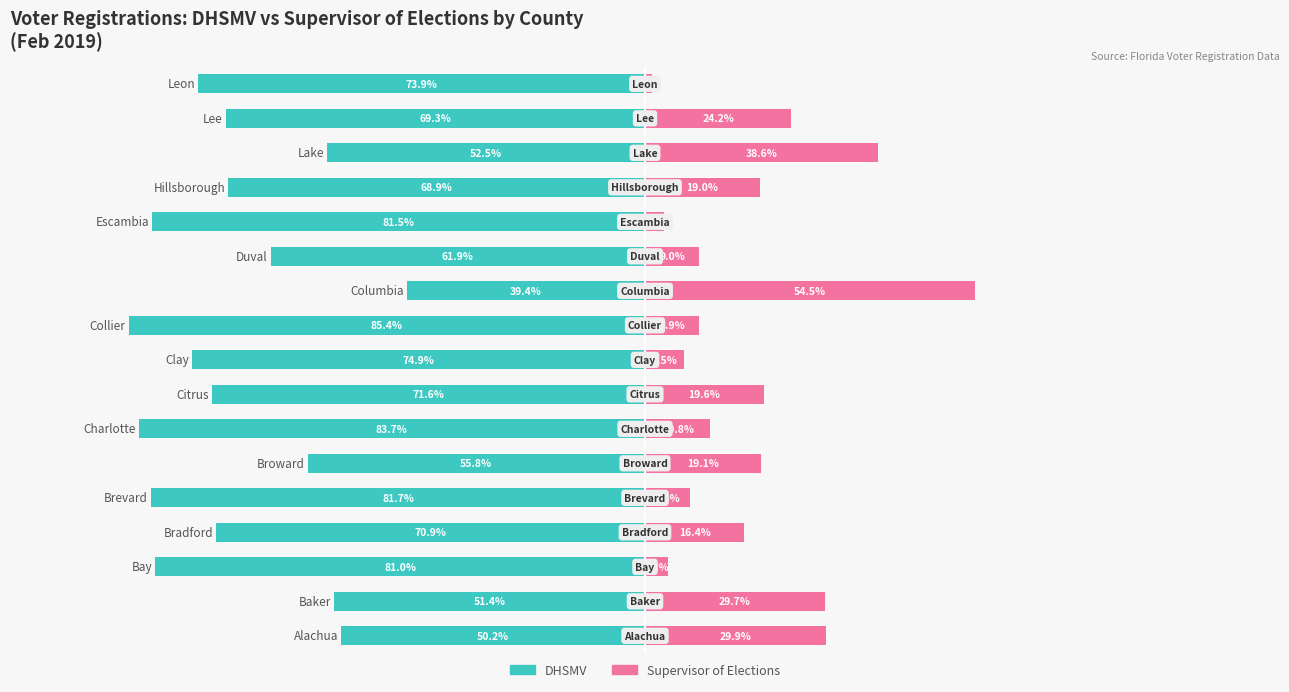

Count the number of data series in this chart.

2